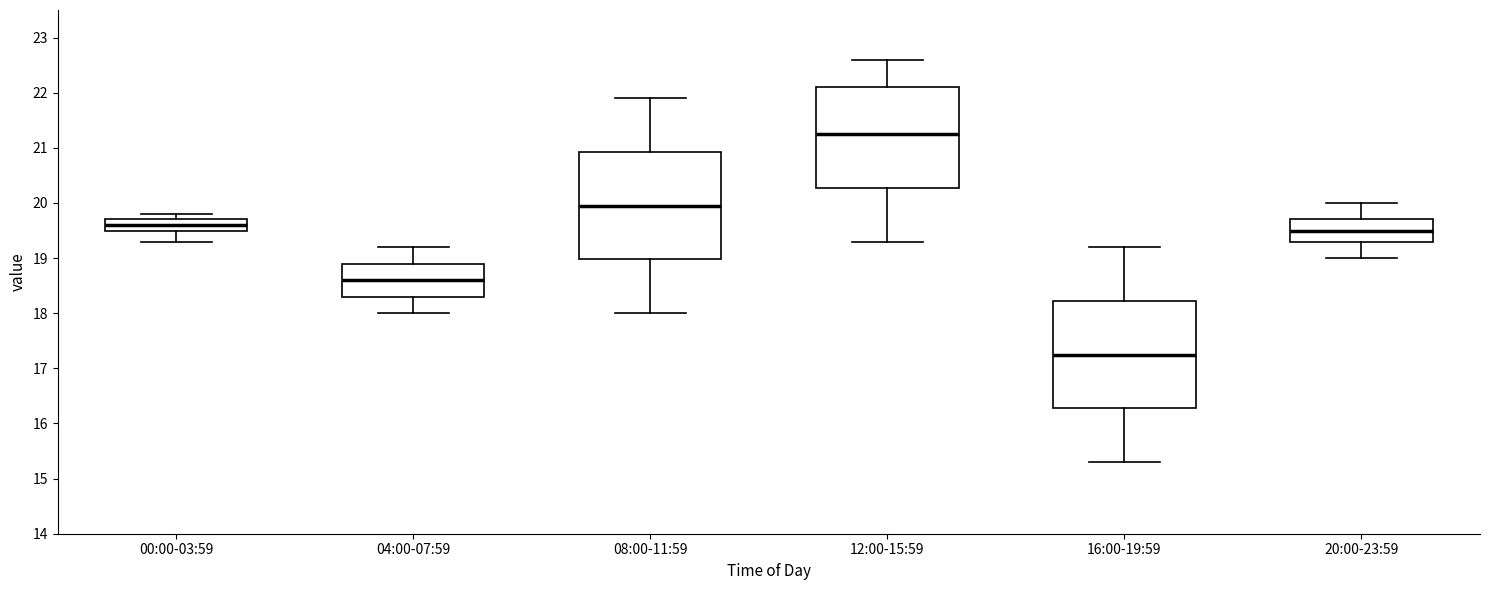

Which box has the highest median line?

12:00-15:59